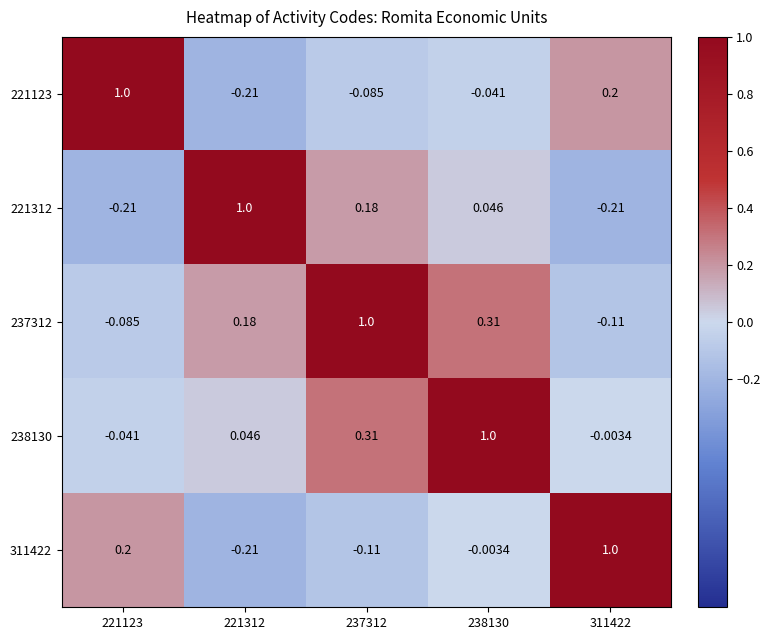

Reading right to left, transcribe all the data shown in this chart.

221123: 311422=0.2	238130=-0.0	237312=-0.1	221312=-0.2	221123=1.0
221312: 311422=-0.2	238130=0.0	237312=0.2	221312=1.0	221123=-0.2
237312: 311422=-0.1	238130=0.3	237312=1.0	221312=0.2	221123=-0.1
238130: 311422=-0.0	238130=1.0	237312=0.3	221312=0.0	221123=-0.0
311422: 311422=1.0	238130=-0.0	237312=-0.1	221312=-0.2	221123=0.2